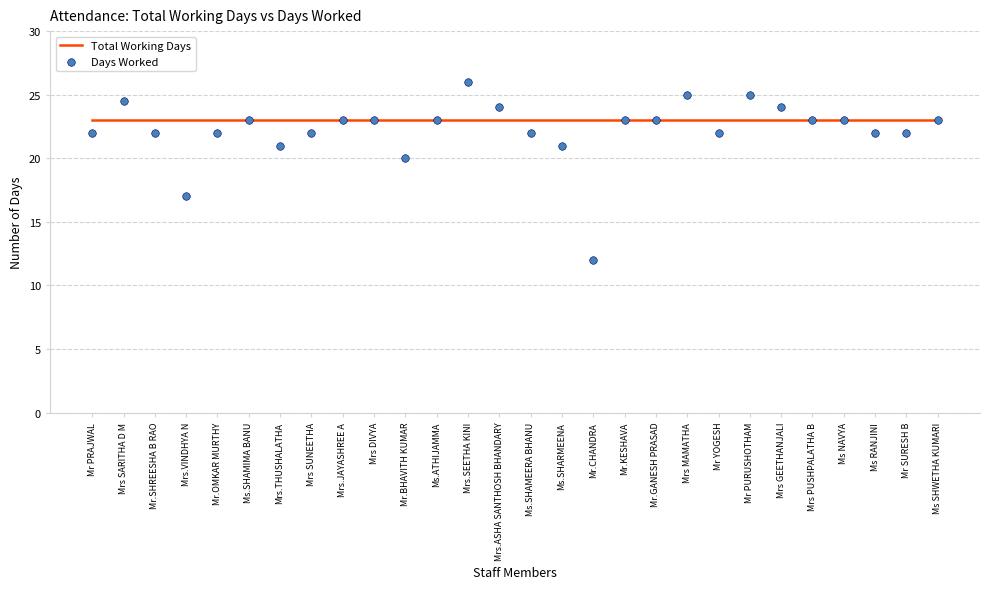

At how many categories does at least one series exceed 16?

28